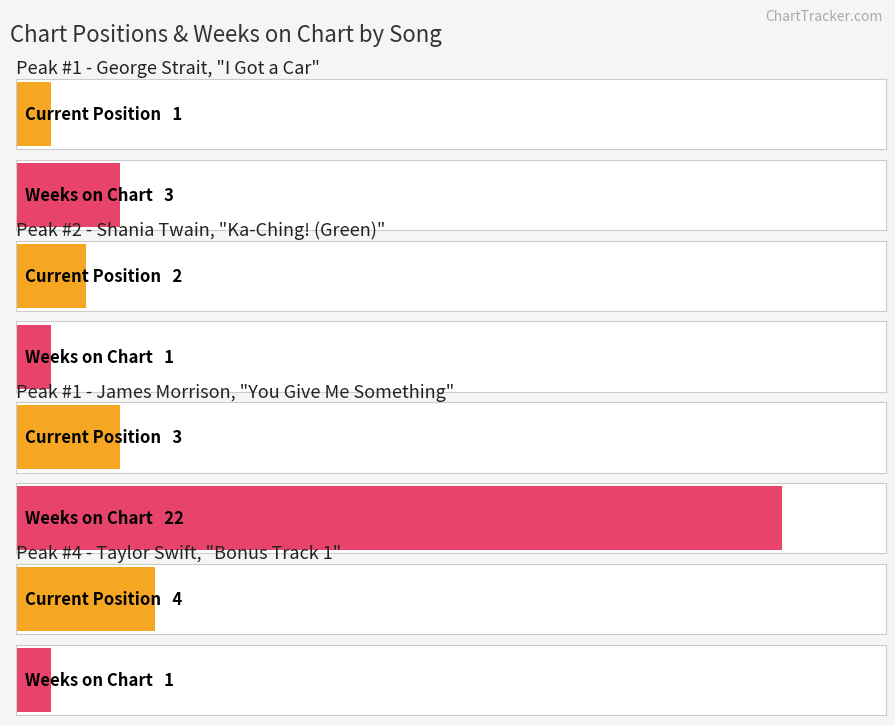

What is the spread (max minus min) of values at 1?

2